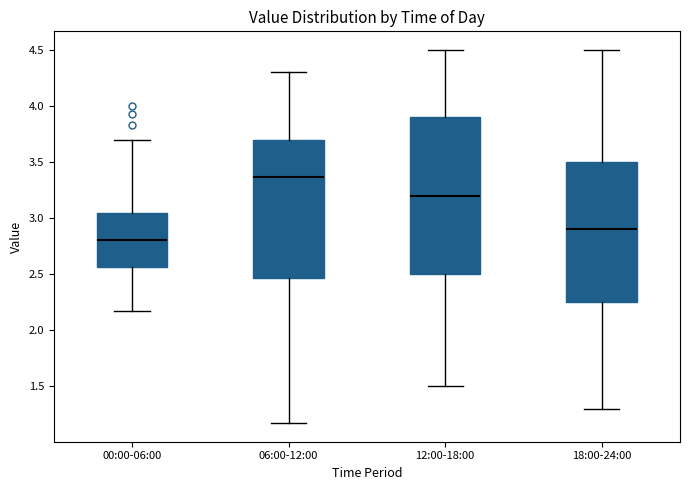

Which box is the tallest, from its lower edge to its upper edge?

12:00-18:00